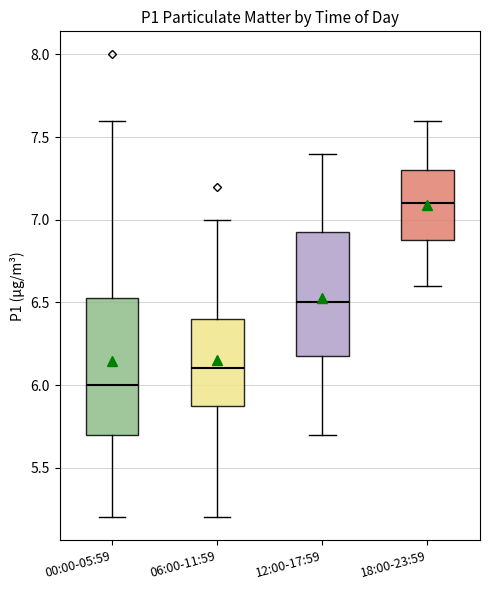

Where does the upper whisker of the box for 00:00-05:59 end on the y-axis? The values are not printed on the chart, so give them approximately, as read against the axis.

7.60